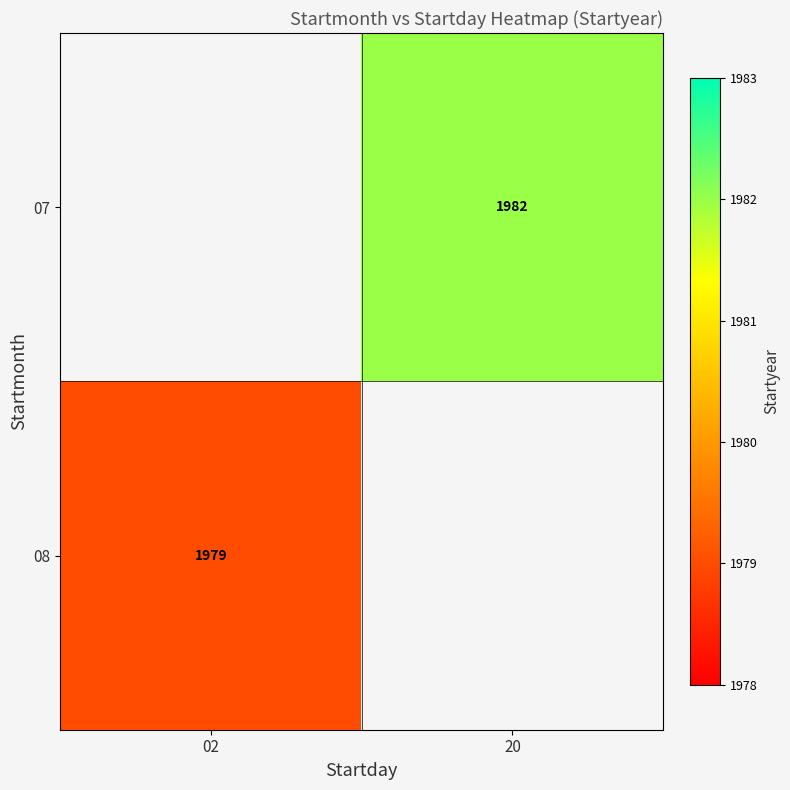

Is it true that 08 equals 1979 at 02?

True